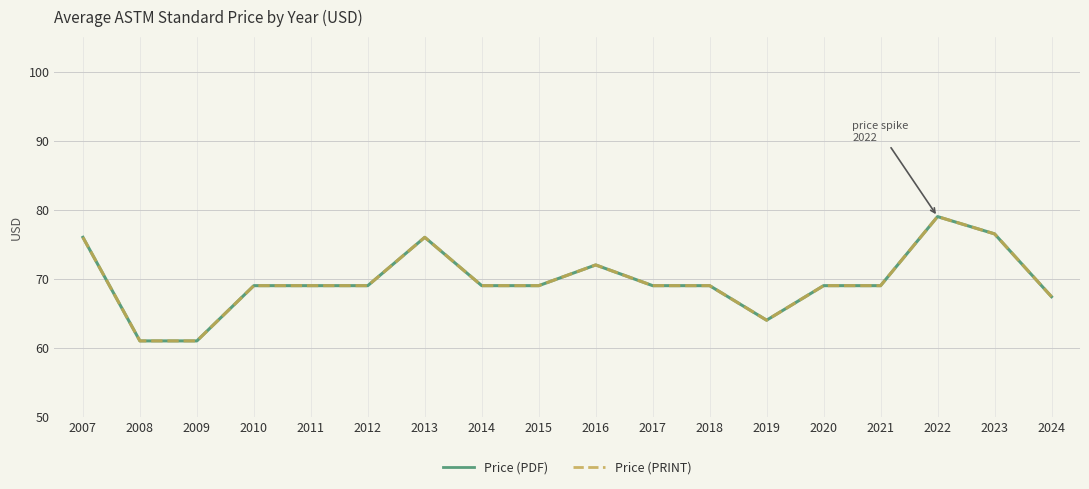

True or false: Price (PRINT) and Price (PDF) intersect in this chart.

False